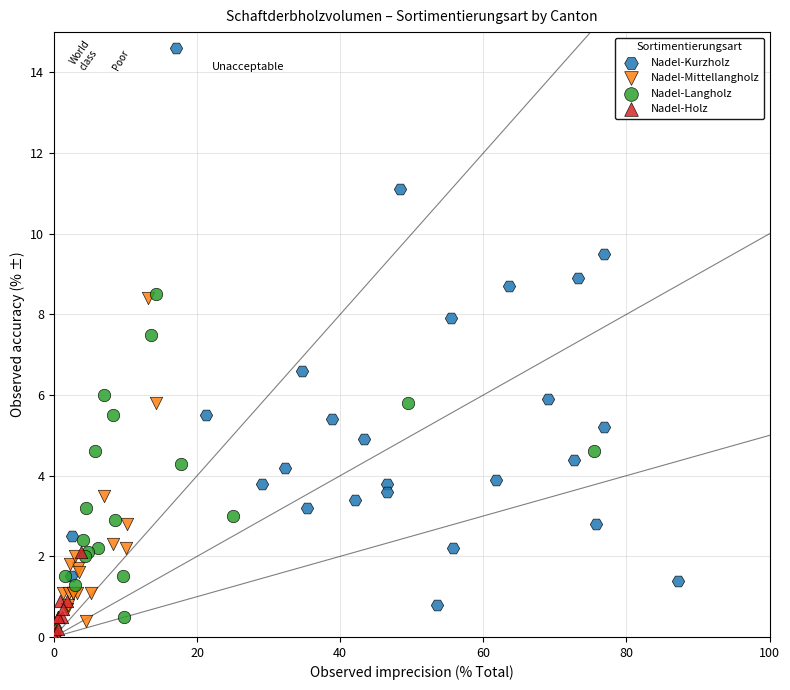

What are all the series names shown in the legend?

Nadel-Kurzholz, Nadel-Mittellangholz, Nadel-Langholz, Nadel-Holz